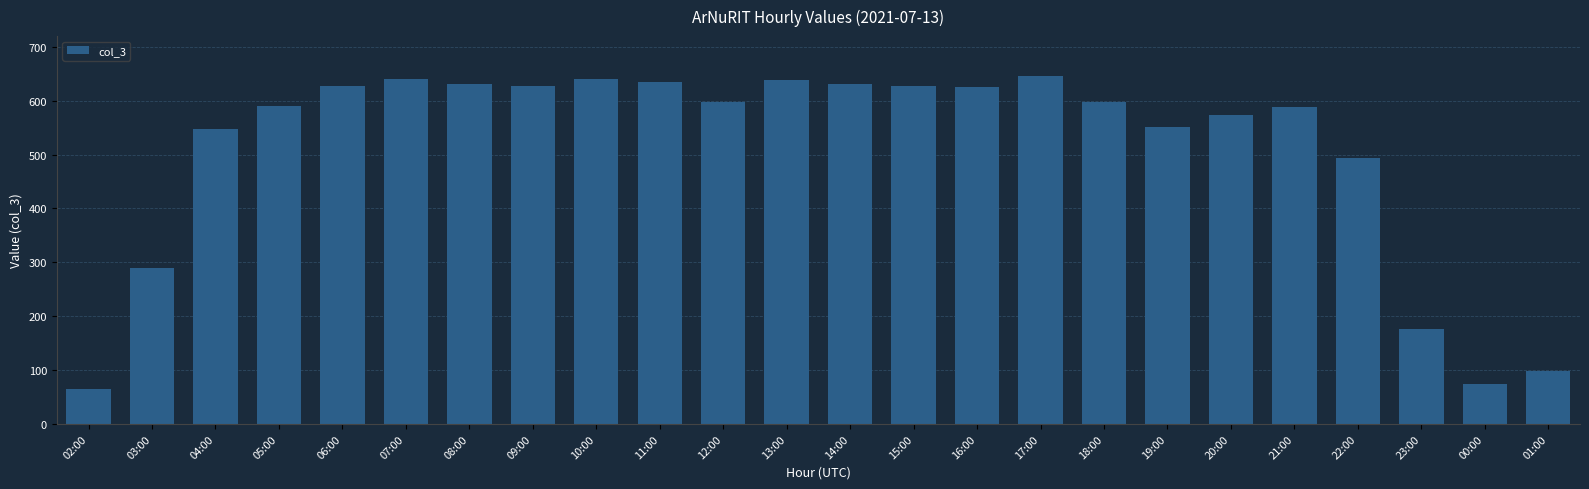

Are the bars horizontal?

No